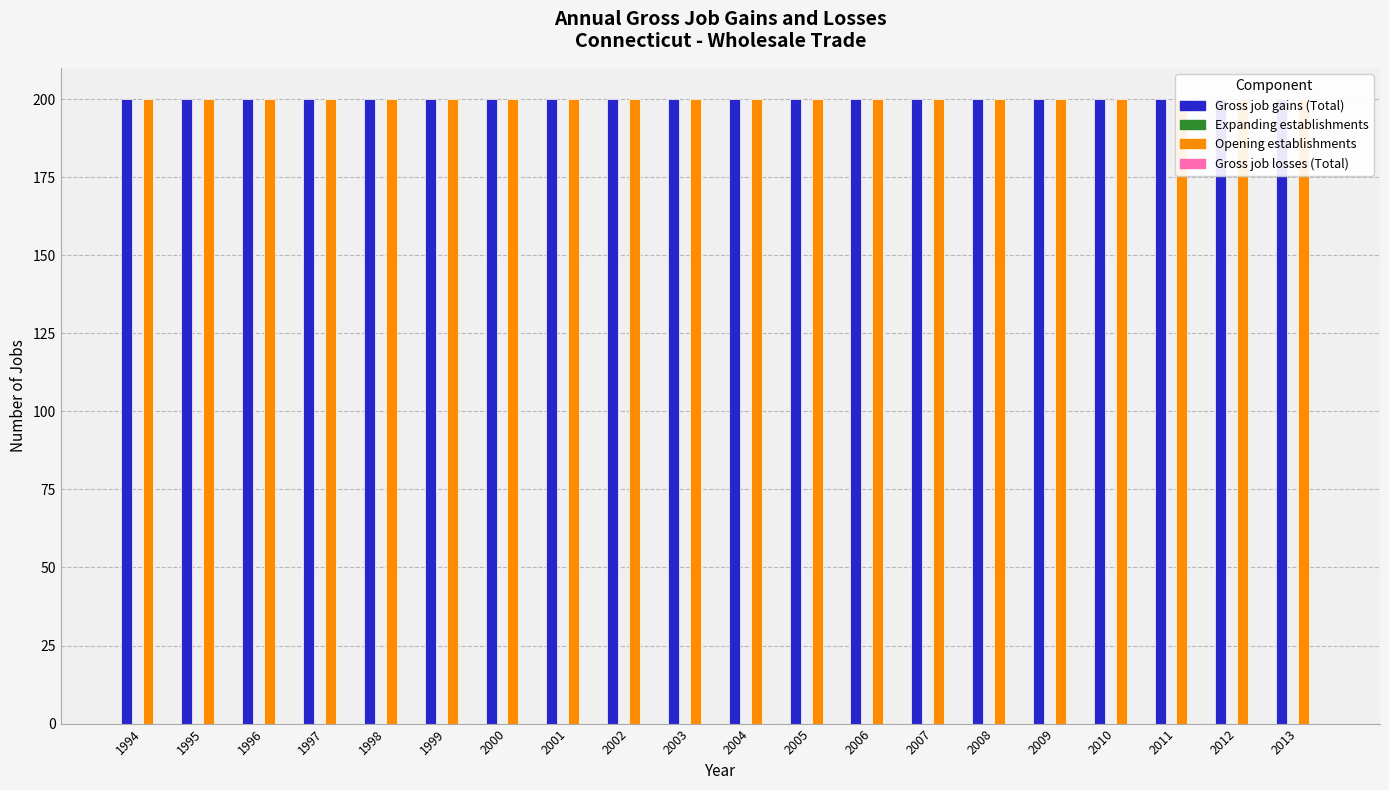

At which category does the chart reach its peak across all series?

1994